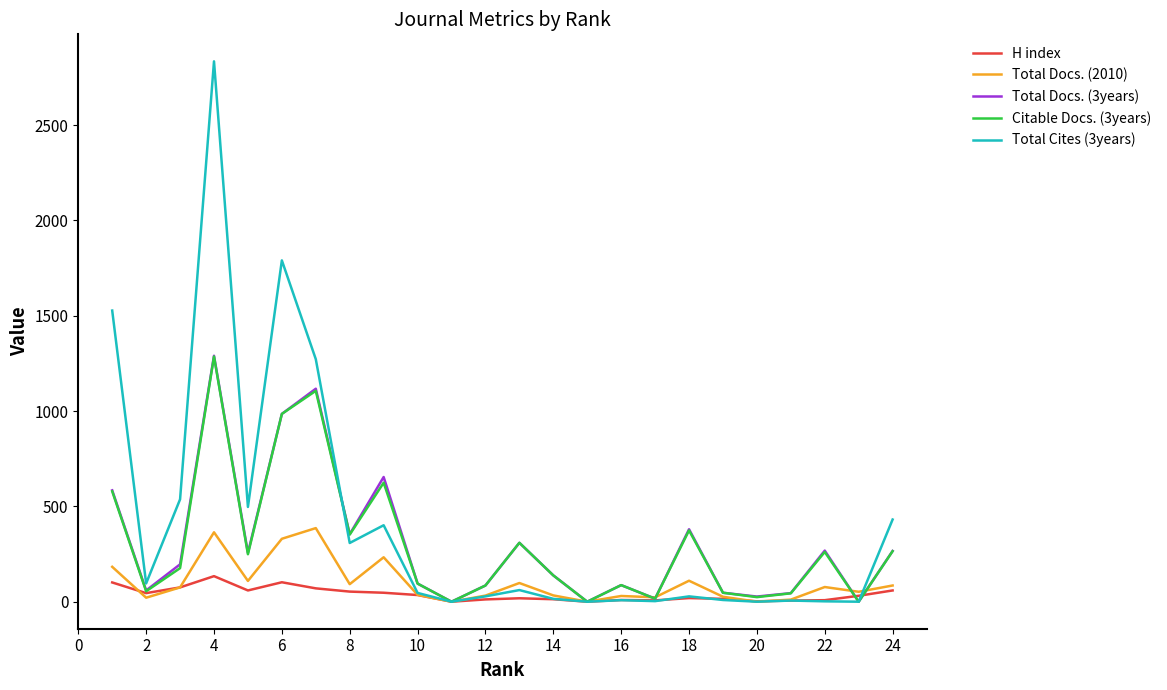

What is the greatest value displayed?

2834